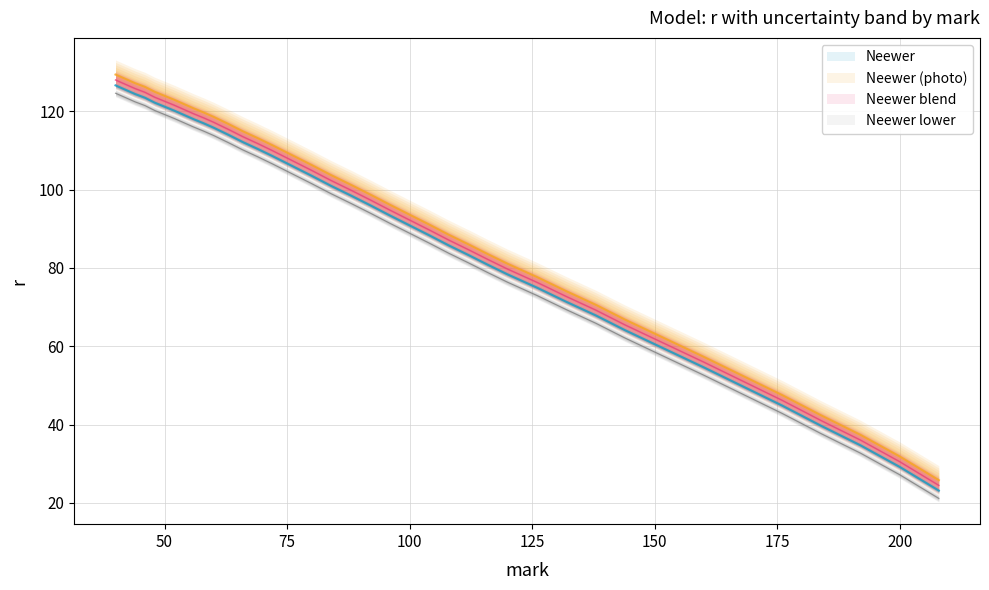

What is the spread (max minus min) of values at 44?

2.8